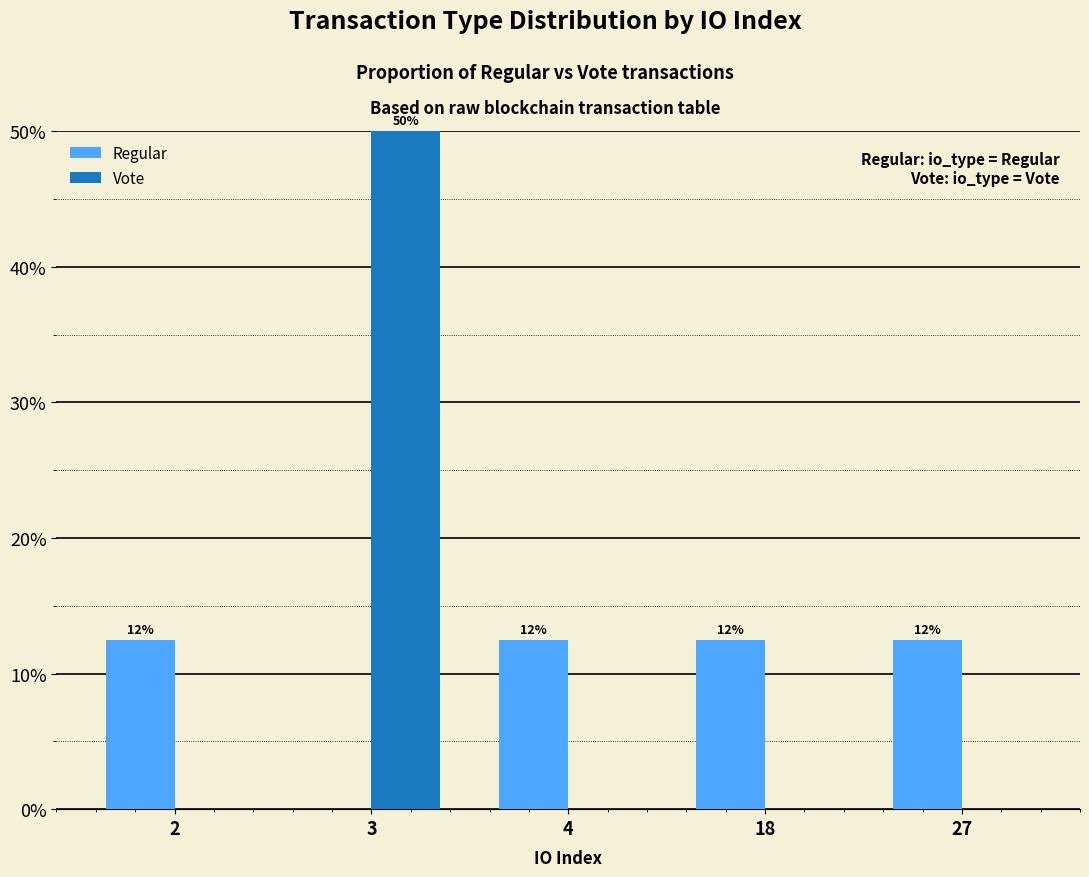

What are all the series names shown in the legend?

Regular, Vote